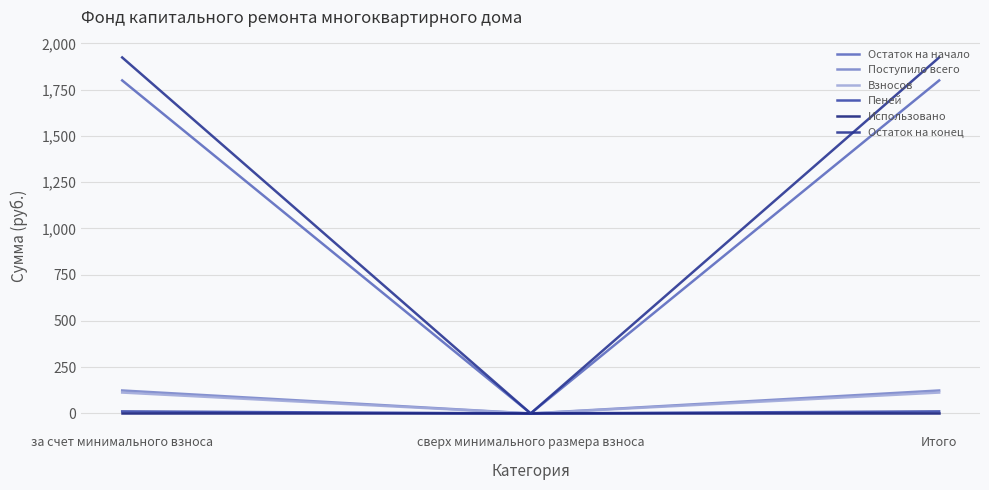

True or false: Остаток на конец has a value of 827.3 at Итого.

False